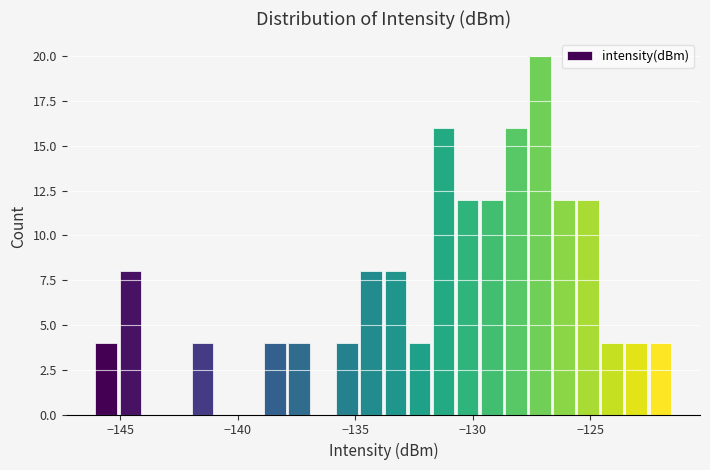

Around what value on the x-axis is the tallest bar? Give the approximate position of its centre, as read against the axis.

-127.0